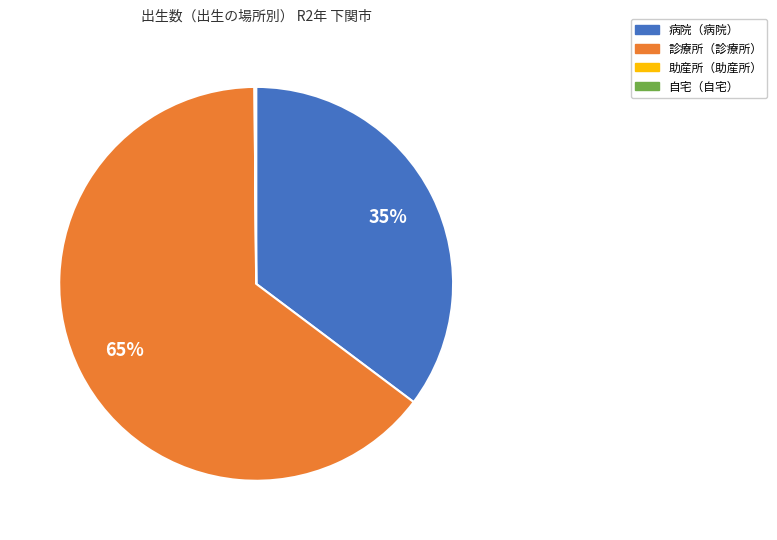

Is there any slice that represents more than half of the pie?

Yes